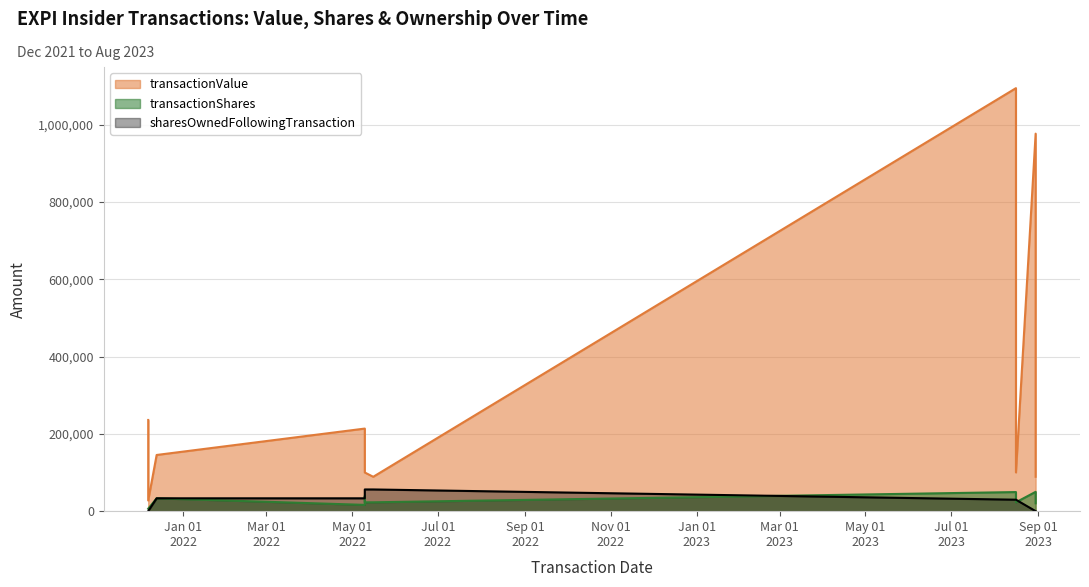

List the series in order of their peak value, highest first.

transactionValue, sharesOwnedFollowingTransaction, transactionShares